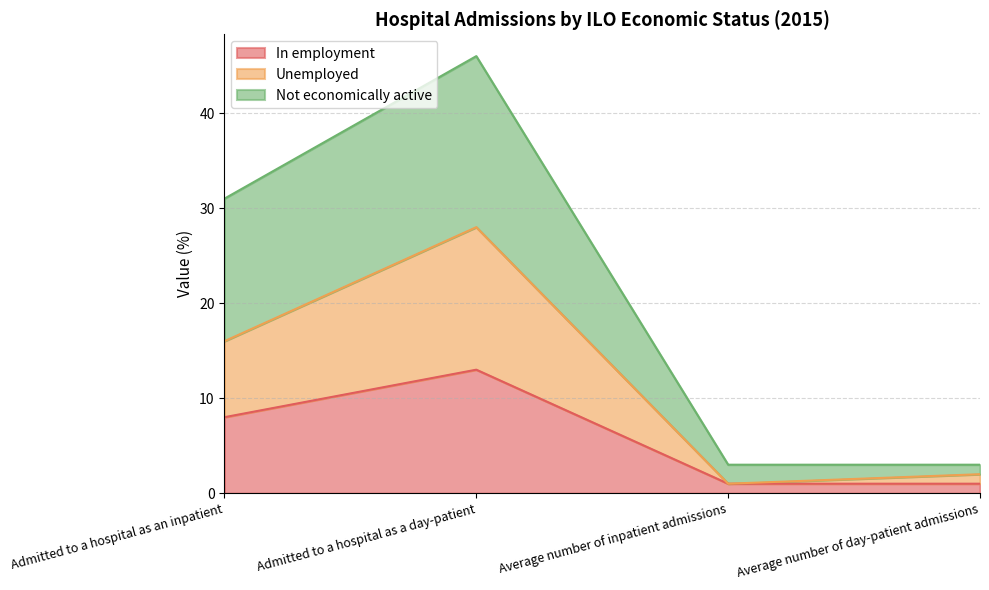

What is the total value across all series at Admitted to a hospital as an inpatient?

31